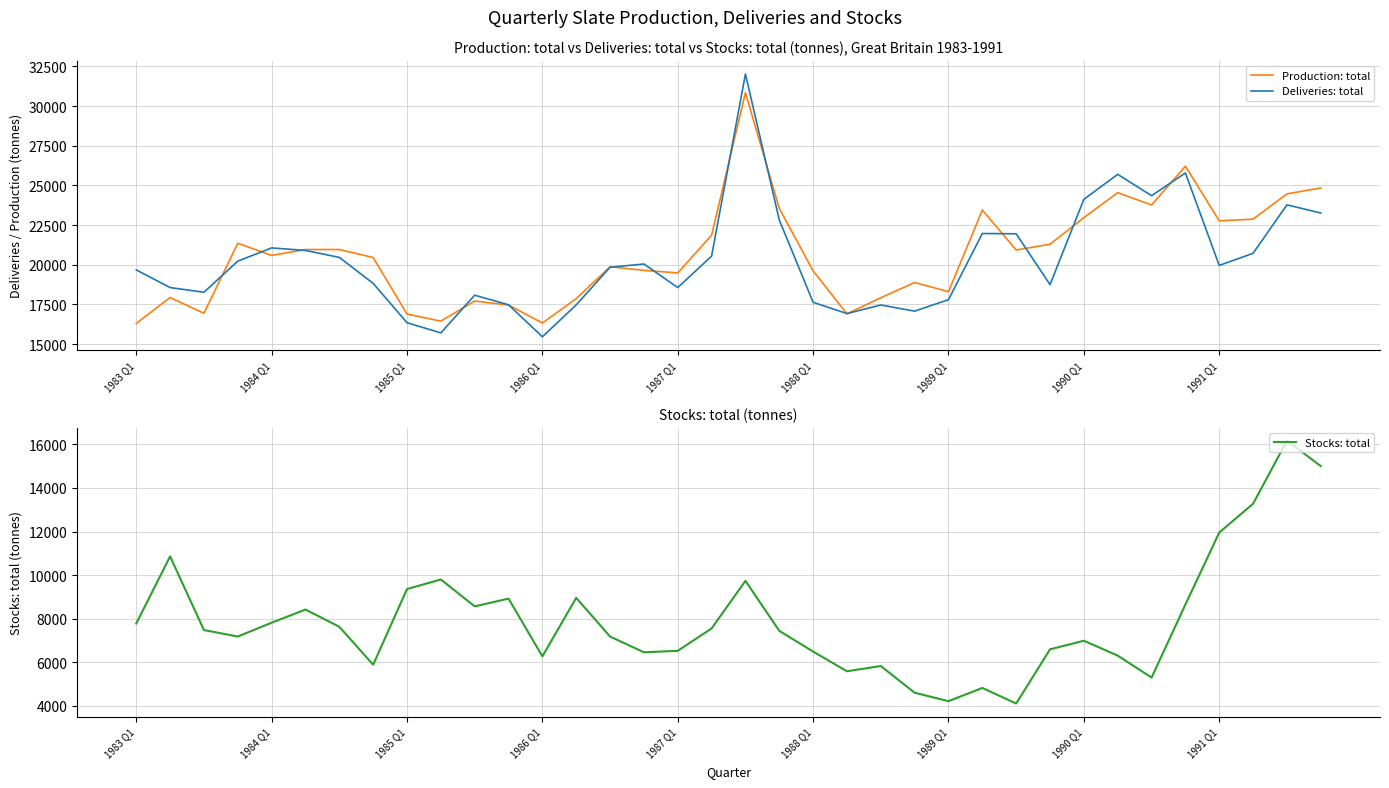

What is the highest value of the Production: total series?

30844